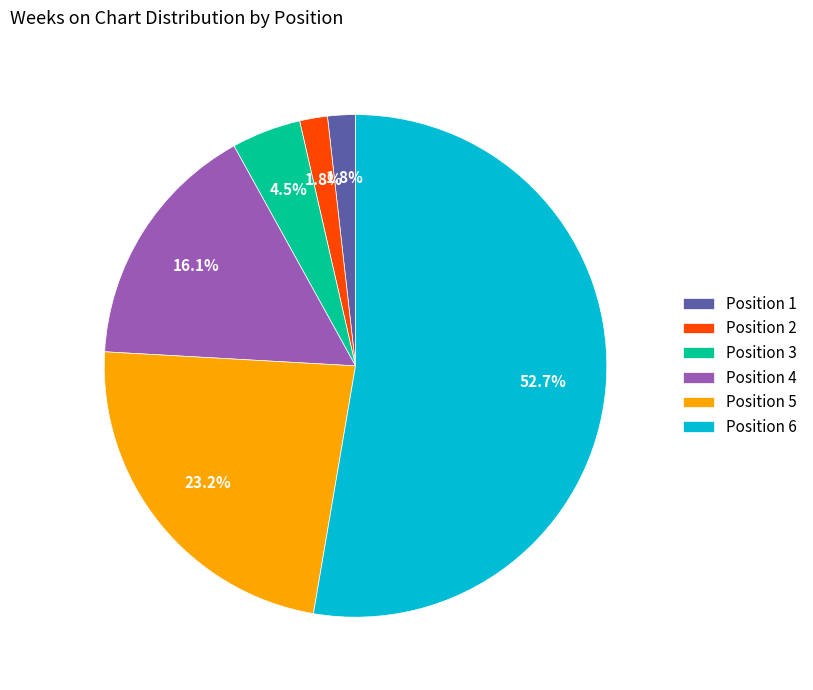

To the nearest percent, what is the difference between the largest and smallest slice percentages?

51%